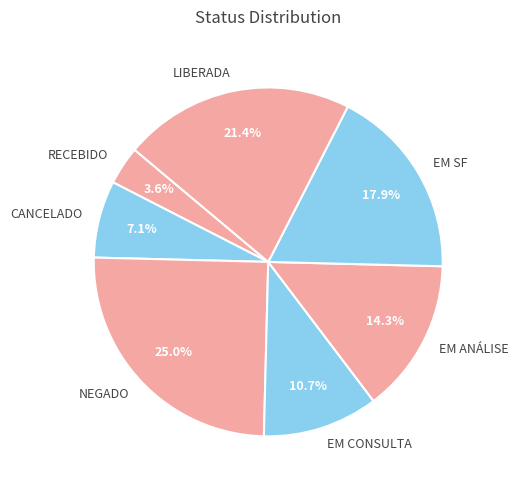

How many segments does this pie chart have?

7